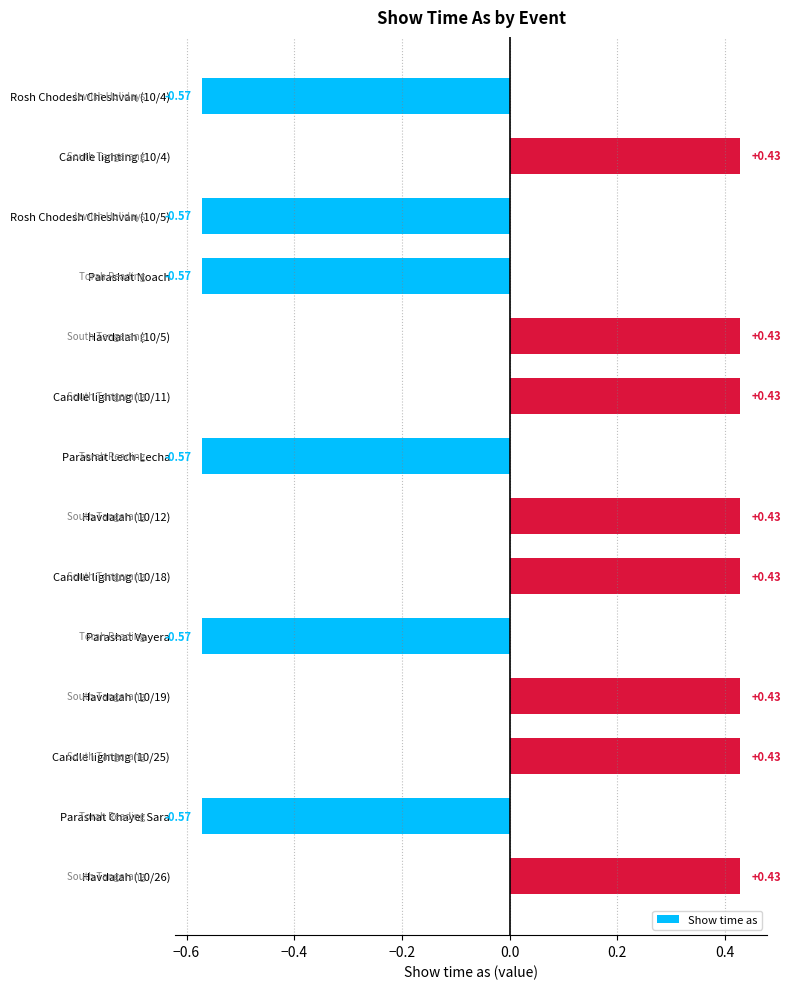

Between Candle lighting (10/11) and Rosh Chodesh Cheshvan (10/5), which is larger?

Candle lighting (10/11)